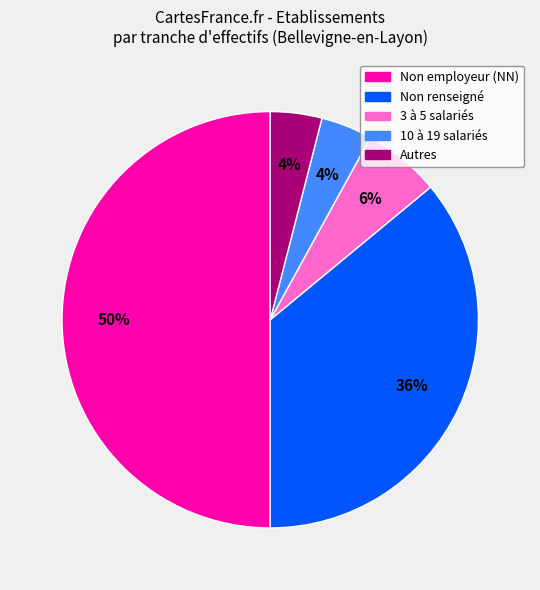

To the nearest percent, what is the average slice percentage?

20%